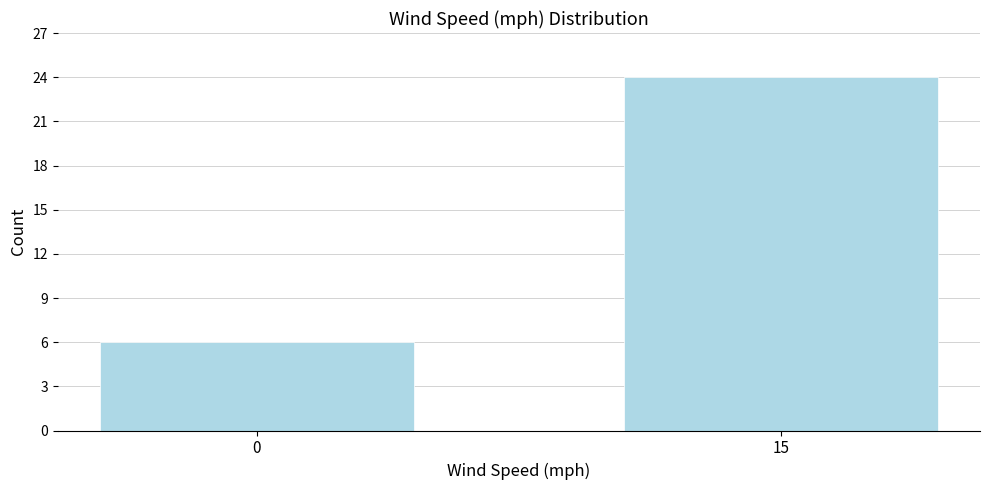

Reading left to right, list all the values displayed in this chart.

0=6	15=24